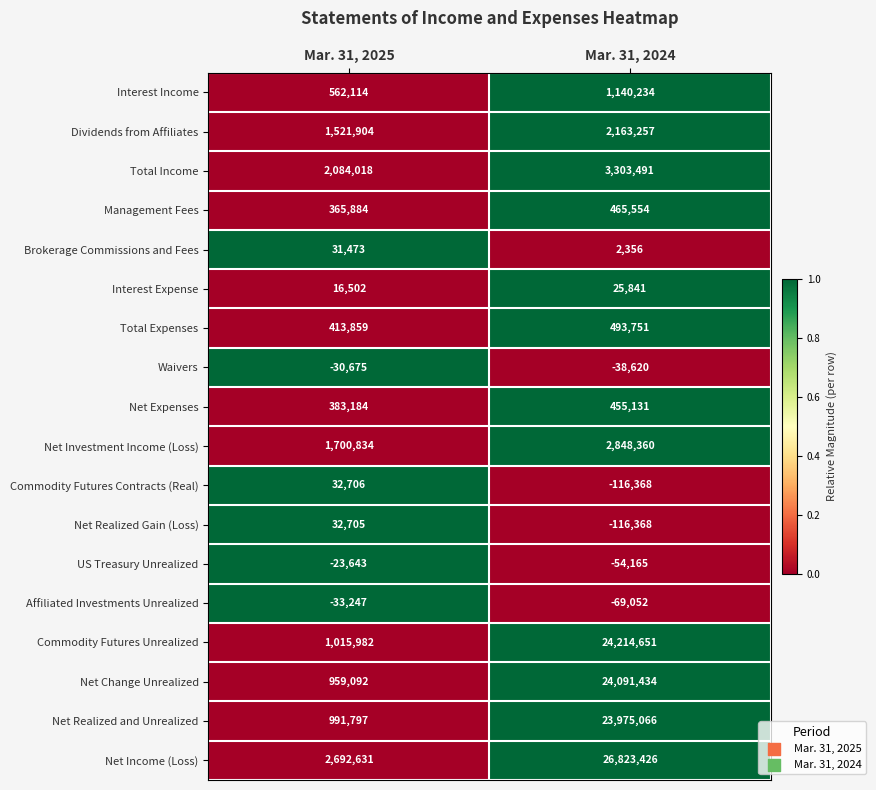

How many series are shown in this chart?

18